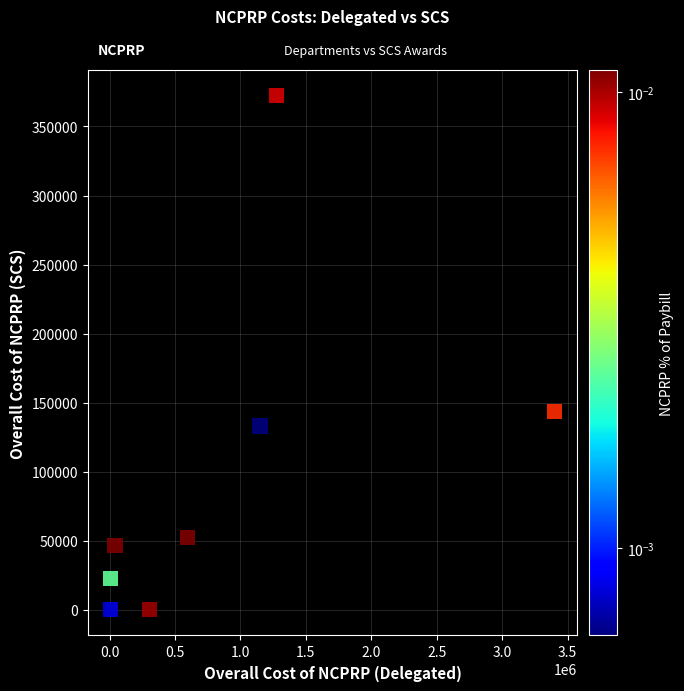

What is the average X value?

847252.3